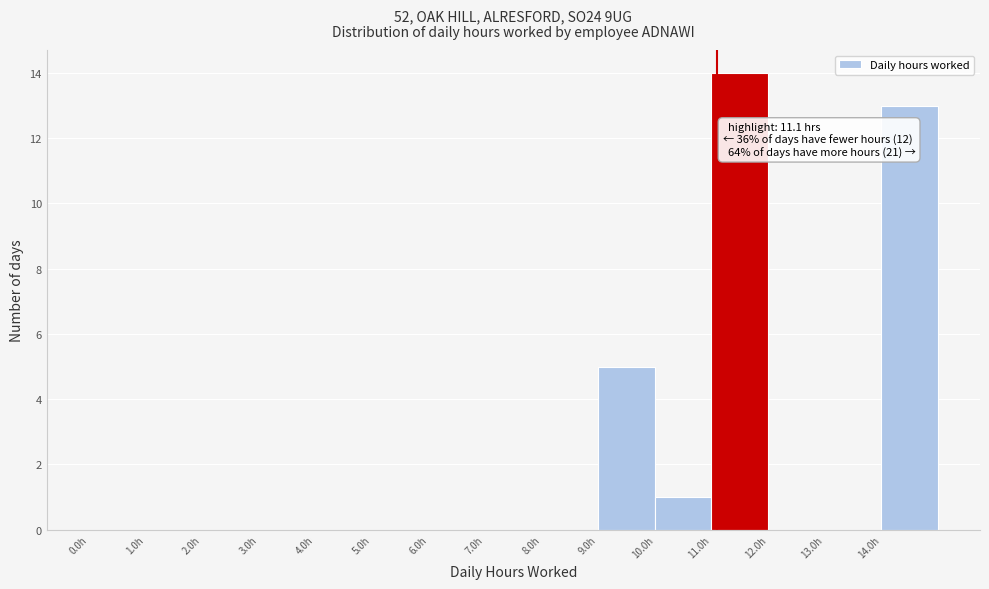

Over which range of the x-axis is the bar tallest?

11 to 12